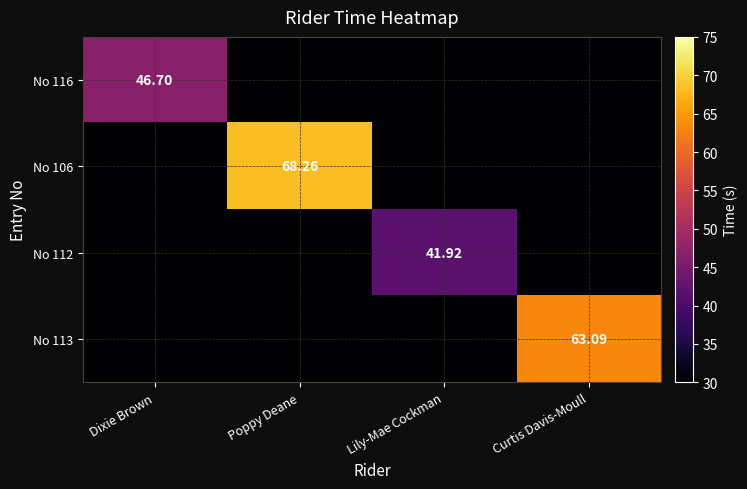

Count the number of data series in this chart.

4